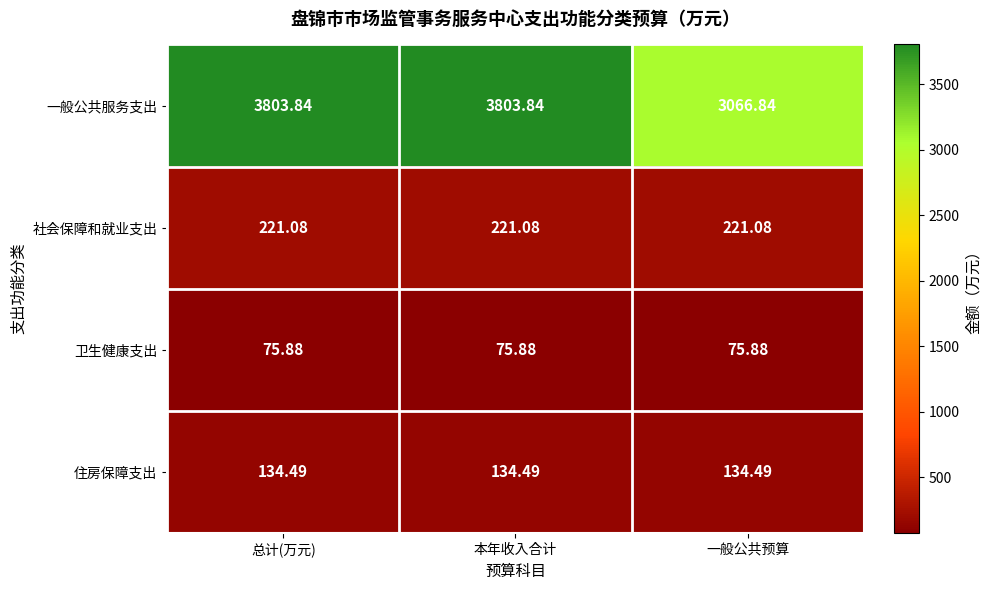

Is the value of 一般公共服务支出 at 一般公共预算 greater than the value of 住房保障支出 at 总计(万元)?

Yes